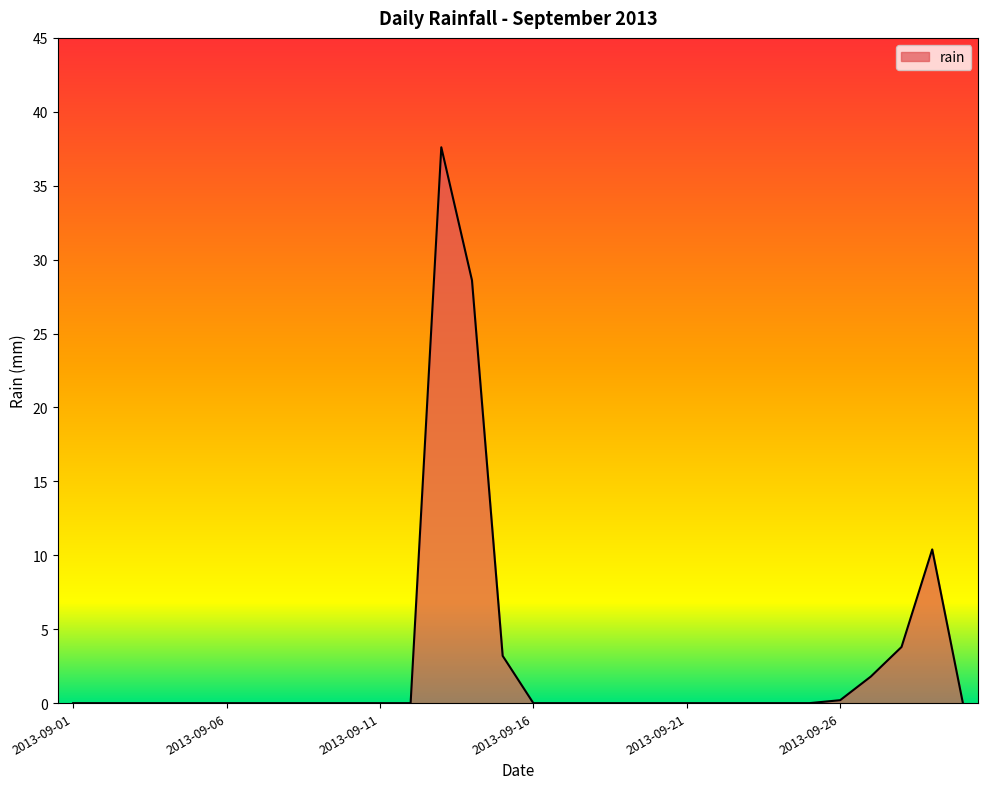

What is the greatest value displayed?

37.6